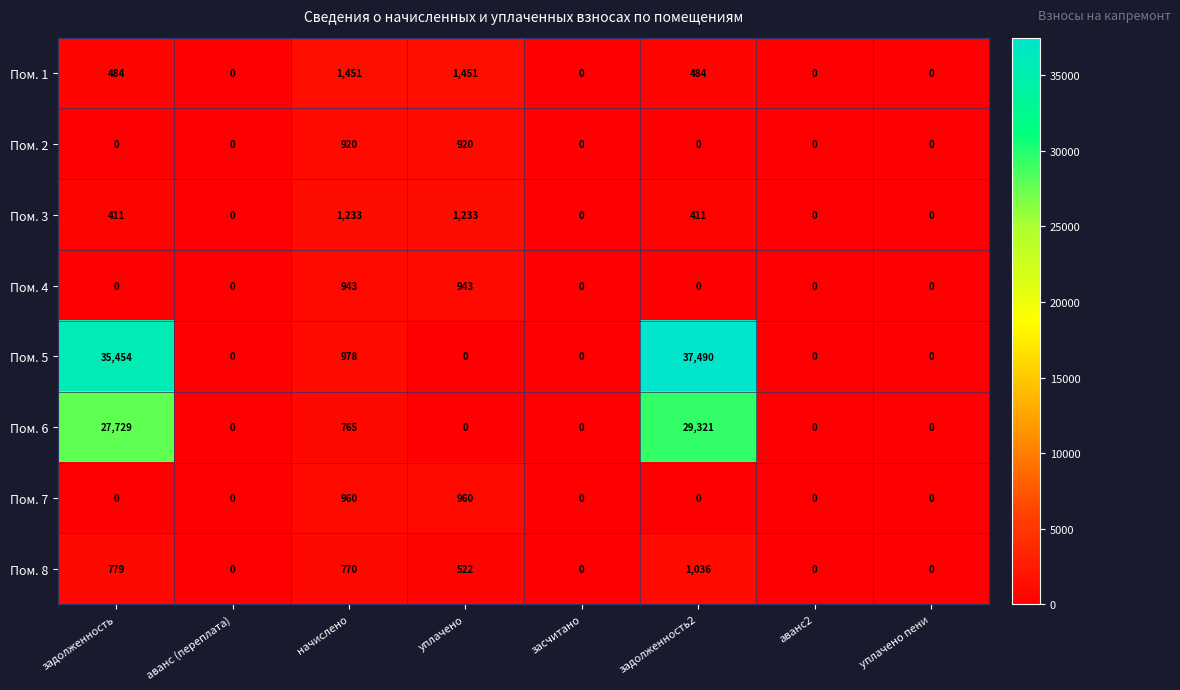

At how many categories does at least one series exceed 36550?

1